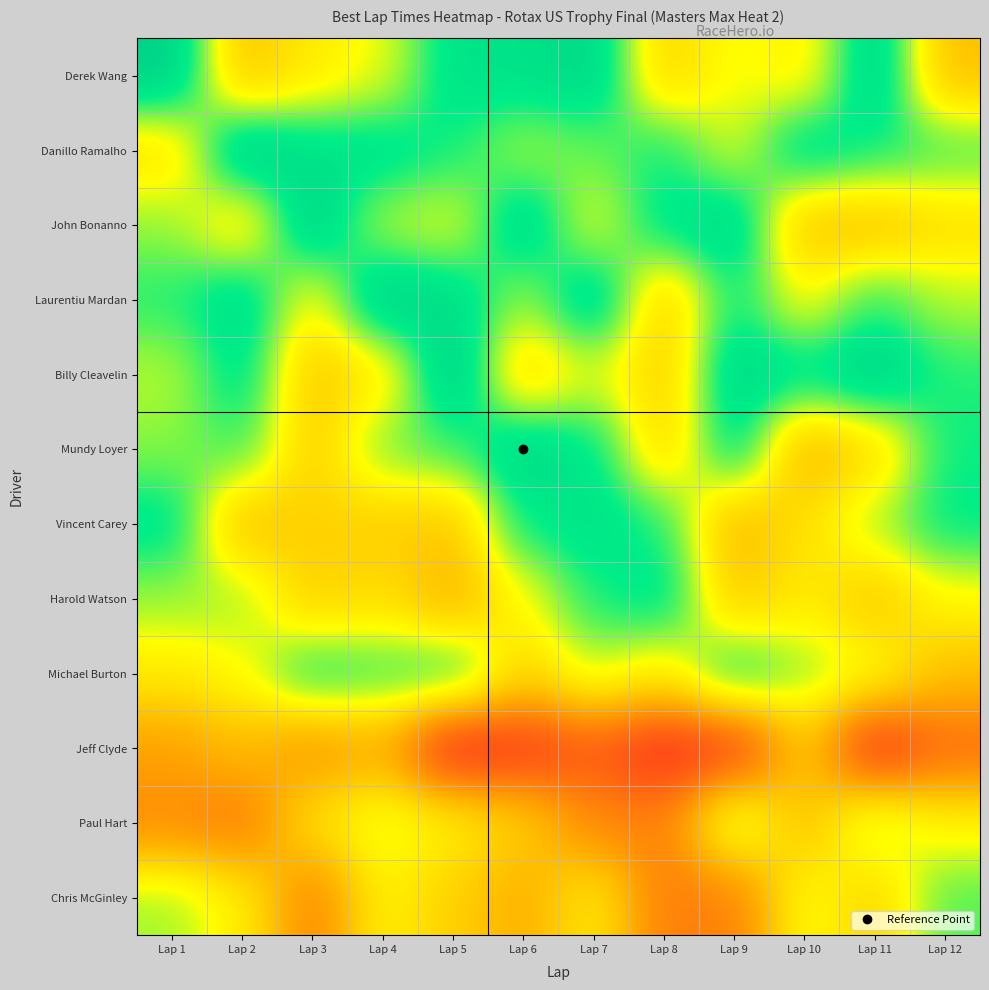

Reading right to left, list all the values displayed in this chart.

Derek Wang: Lap 12=2.2	Lap 11=4.5	Lap 10=2.8	Lap 9=3.1	Lap 8=2.4	Lap 7=4.5	Lap 6=4.2	Lap 5=4.2	Lap 4=3.1	Lap 3=2.8	Lap 2=2.2	Lap 1=4.6
Danillo Ramalho: Lap 12=3.8	Lap 11=4.0	Lap 10=4.3	Lap 9=3.2	Lap 8=4.0	Lap 7=3.6	Lap 6=3.4	Lap 5=3.9	Lap 4=4.2	Lap 3=4.2	Lap 2=4.7	Lap 1=2.6
John Bonanno: Lap 12=2.6	Lap 11=2.2	Lap 10=2.2	Lap 9=4.4	Lap 8=4.2	Lap 7=3.1	Lap 6=4.5	Lap 5=3.1	Lap 4=3.3	Lap 3=4.6	Lap 2=2.6	Lap 1=3.5
Laurentiu Mardan: Lap 12=3.3	Lap 11=3.8	Lap 10=3.0	Lap 9=4.0	Lap 8=2.3	Lap 7=4.5	Lap 6=3.4	Lap 5=4.3	Lap 4=4.6	Lap 3=2.9	Lap 2=4.4	Lap 1=3.9
Billy Cleavelin: Lap 12=3.9	Lap 11=4.6	Lap 10=4.2	Lap 9=4.5	Lap 8=2.4	Lap 7=3.2	Lap 6=2.4	Lap 5=4.7	Lap 4=2.7	Lap 3=2.3	Lap 2=4.2	Lap 1=3.3
Mundy Loyer: Lap 12=4.0	Lap 11=2.5	Lap 10=2.0	Lap 9=4.3	Lap 8=2.5	Lap 7=4.1	Lap 6=4.5	Lap 5=3.8	Lap 4=3.6	Lap 3=2.4	Lap 2=3.8	Lap 1=3.5
Vincent Carey: Lap 12=4.0	Lap 11=3.4	Lap 10=2.6	Lap 9=2.0	Lap 8=3.9	Lap 7=4.2	Lap 6=4.0	Lap 5=2.3	Lap 4=2.4	Lap 3=2.4	Lap 2=2.2	Lap 1=4.2
Harold Watson: Lap 12=3.0	Lap 11=2.3	Lap 10=2.8	Lap 9=2.3	Lap 8=4.2	Lap 7=3.9	Lap 6=3.0	Lap 5=2.0	Lap 4=2.6	Lap 3=2.4	Lap 2=3.4	Lap 1=3.4
Michael Burton: Lap 12=2.2	Lap 11=3.0	Lap 10=3.5	Lap 9=4.1	Lap 8=2.8	Lap 7=3.3	Lap 6=2.5	Lap 5=4.0	Lap 4=3.8	Lap 3=4.0	Lap 2=3.0	Lap 1=2.8
Jeff Clyde: Lap 12=1.0	Lap 11=0.1	Lap 10=2.3	Lap 9=0.3	Lap 8=0.1	Lap 7=0.7	Lap 6=0.3	Lap 5=0.0	Lap 4=1.9	Lap 3=1.6	Lap 2=2.1	Lap 1=1.8
Paul Hart: Lap 12=2.9	Lap 11=3.5	Lap 10=2.2	Lap 9=3.4	Lap 8=1.3	Lap 7=1.4	Lap 6=2.4	Lap 5=2.9	Lap 4=3.2	Lap 3=2.7	Lap 2=1.2	Lap 1=1.4
Chris McGinley: Lap 12=3.7	Lap 11=2.5	Lap 10=3.1	Lap 9=1.3	Lap 8=1.3	Lap 7=2.8	Lap 6=1.9	Lap 5=2.4	Lap 4=2.9	Lap 3=1.3	Lap 2=2.9	Lap 1=3.4